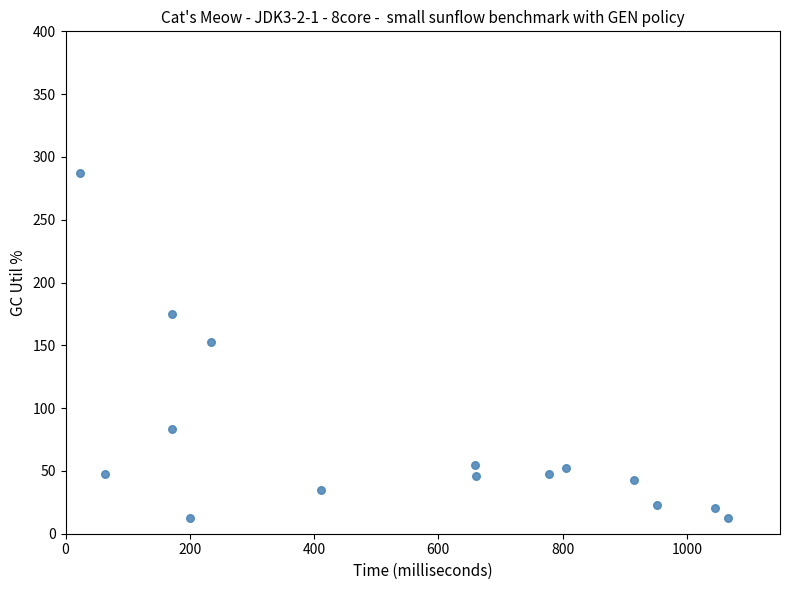

What is the range of Y values (max minus min)?

274.7